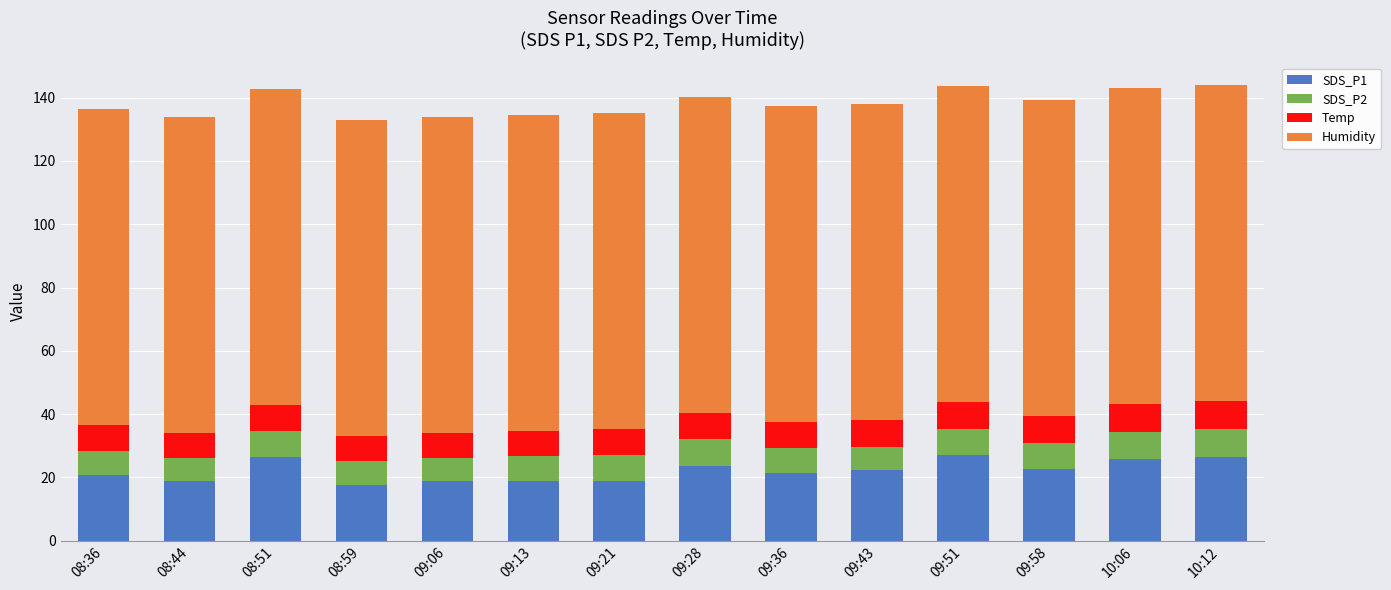

What is the difference between the maximum and second lowest values in the SDS_P1 series?

8.3